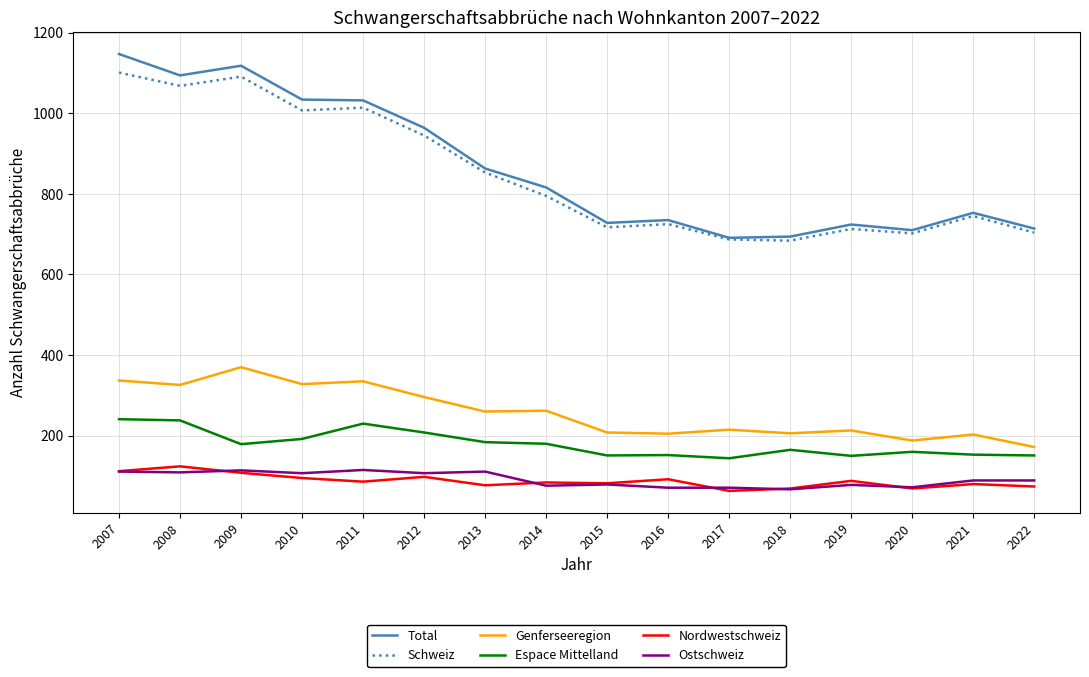

The value of Genferseeregion at 2017 is 135. True or false?

False